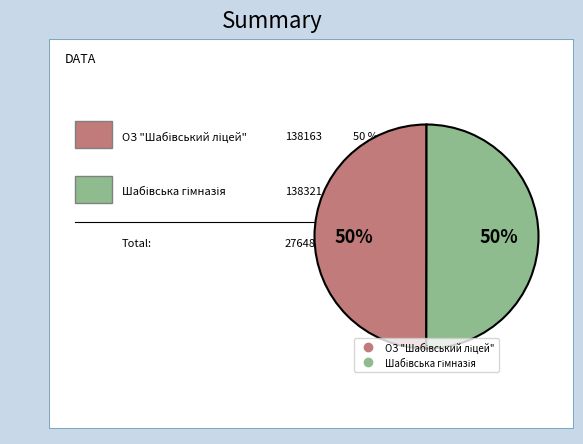

True or false: ОЗ "Шабівський ліцей" accounts for 37% of the total.

False